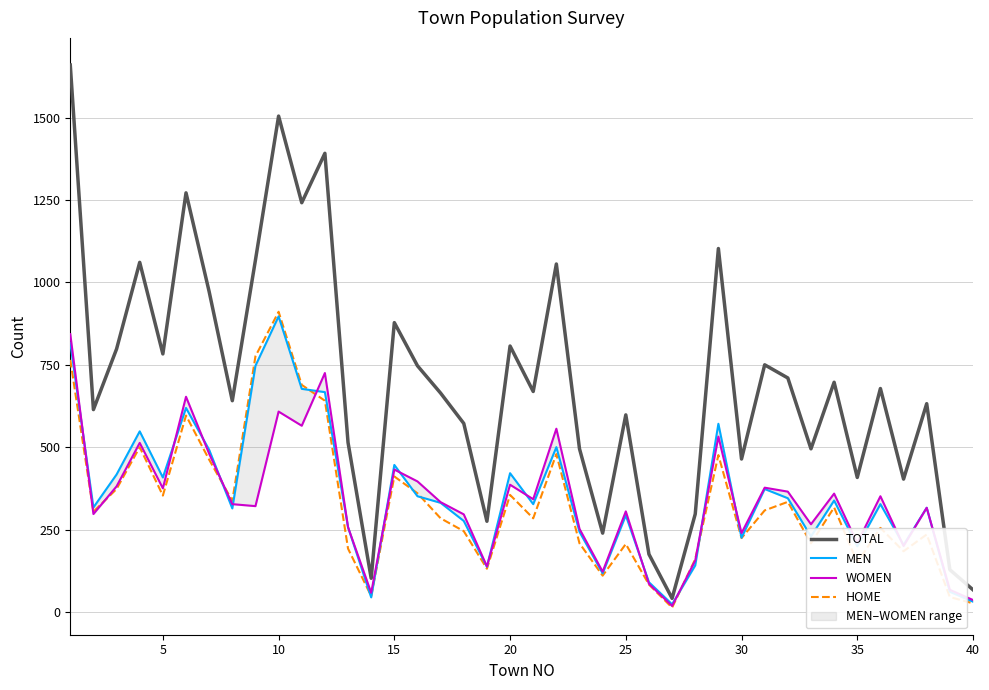

Reading left to right, extract all data points from this chart.

TOTAL: 1660	614	798	1061	783	1272	972	641	1068	1505	1242	1392	514	102	878	747	664	572	275	807	669	1056	495	239	598	175	41	297	1103	464	750	710	495	697	408	678	403	632	128	67
MEN: 817	317	417	548	408	619	492	314	747	897	677	667	257	44	446	351	331	276	137	421	327	500	243	117	293	90	23	141	571	225	373	345	229	338	199	327	203	316	61	31
WOMEN: 843	297	381	513	375	653	480	327	321	608	565	725	257	58	432	396	333	296	138	386	342	556	252	122	305	85	18	156	532	239	377	365	266	359	209	351	200	316	67	36
HOME: 765	304	373	500	353	596	462	337	776	911	689	641	192	48	411	360	284	245	131	355	284	479	208	110	206	83	13	160	476	224	308	334	208	317	150	255	184	235	45	26